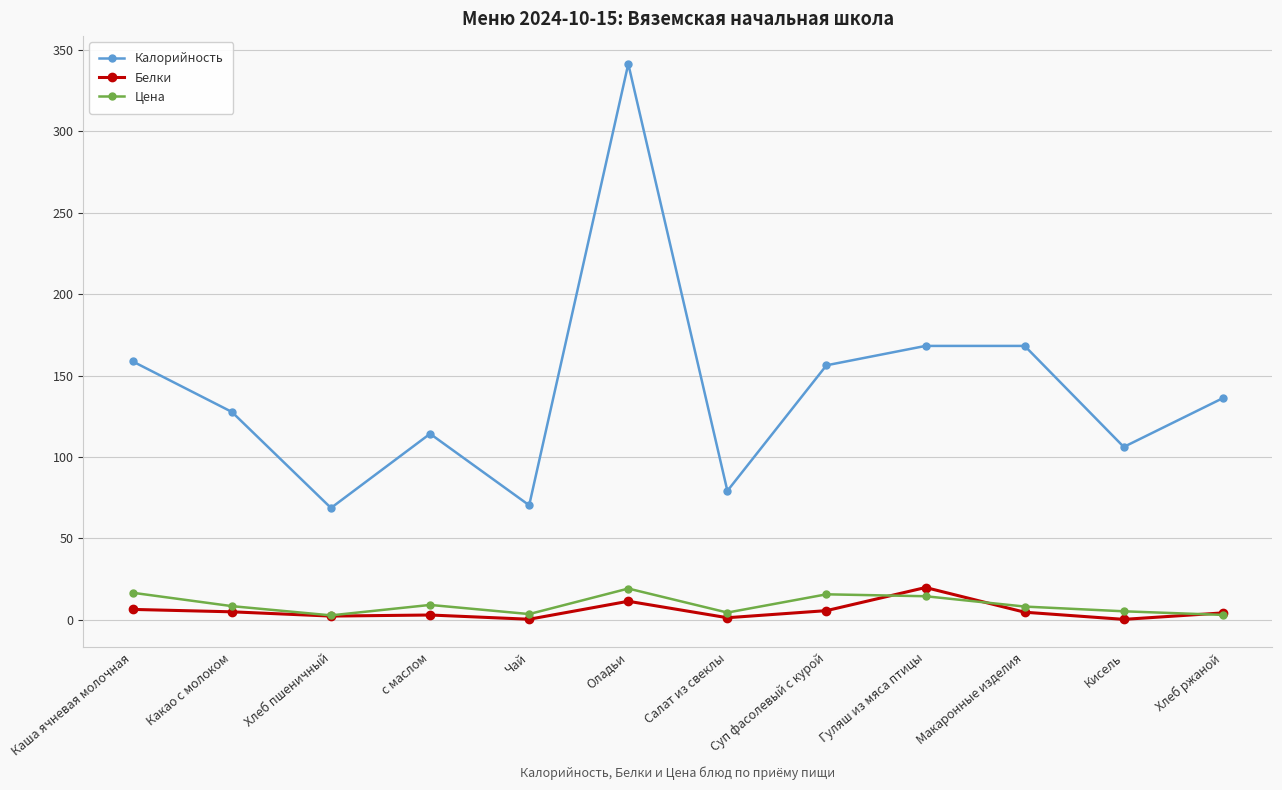

What is the value of the Цена point at the 11th from the left?

5.1